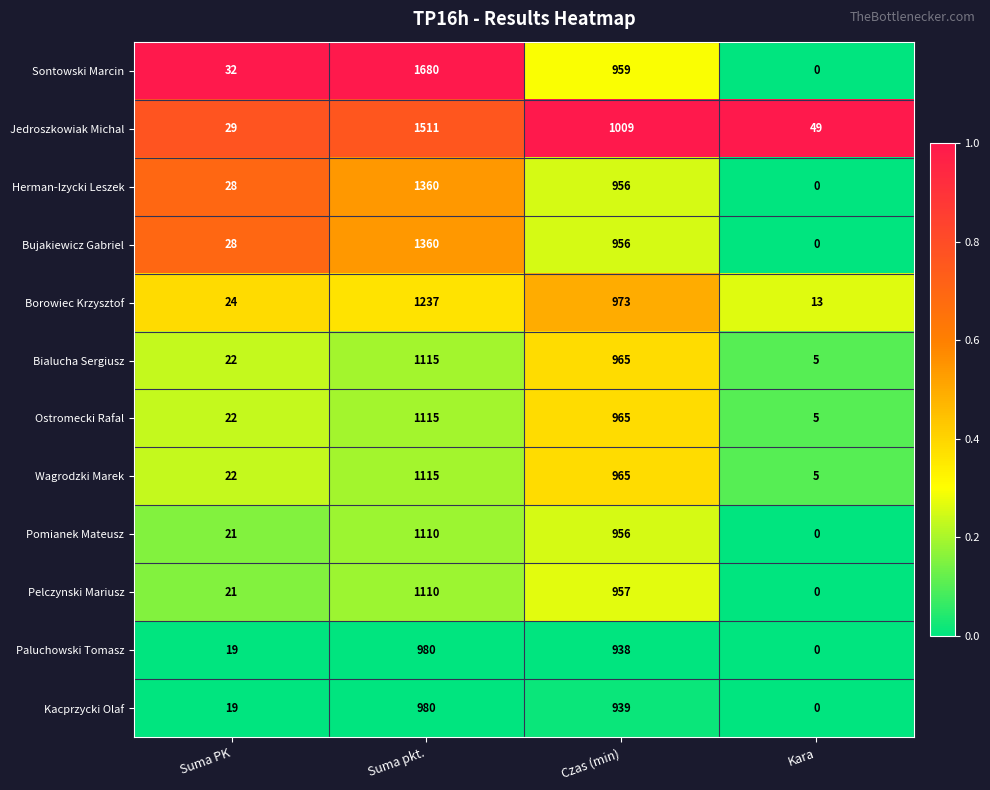

Which series has the largest range (max minus min)?

Sontowski Marcin